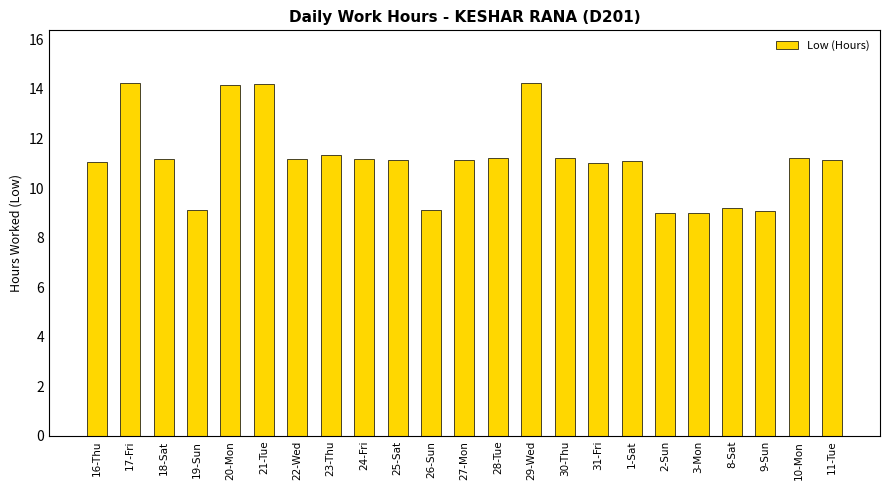

What is the approximate value at 11-Tue?

11.1